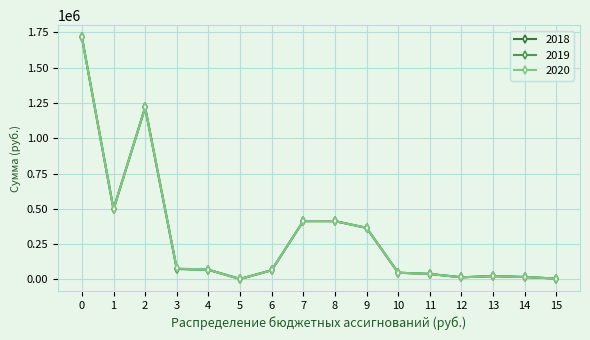

What is the maximum value shown in the chart?

1715100